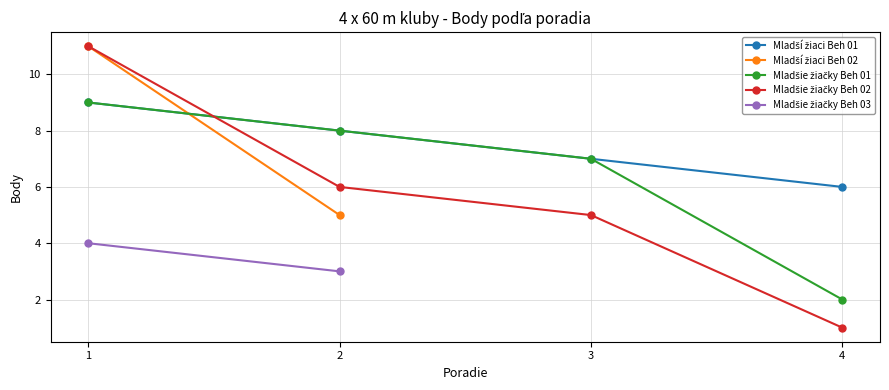

What is the difference between the Mladší žiaci Beh 01 values at 2 and 4?

2